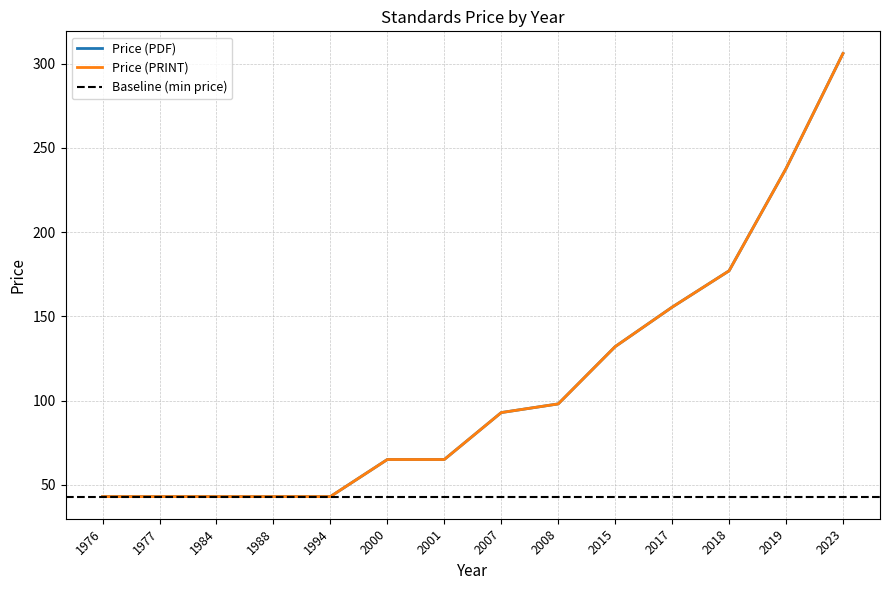

Which series has the widest spread of values?

Price (PDF)